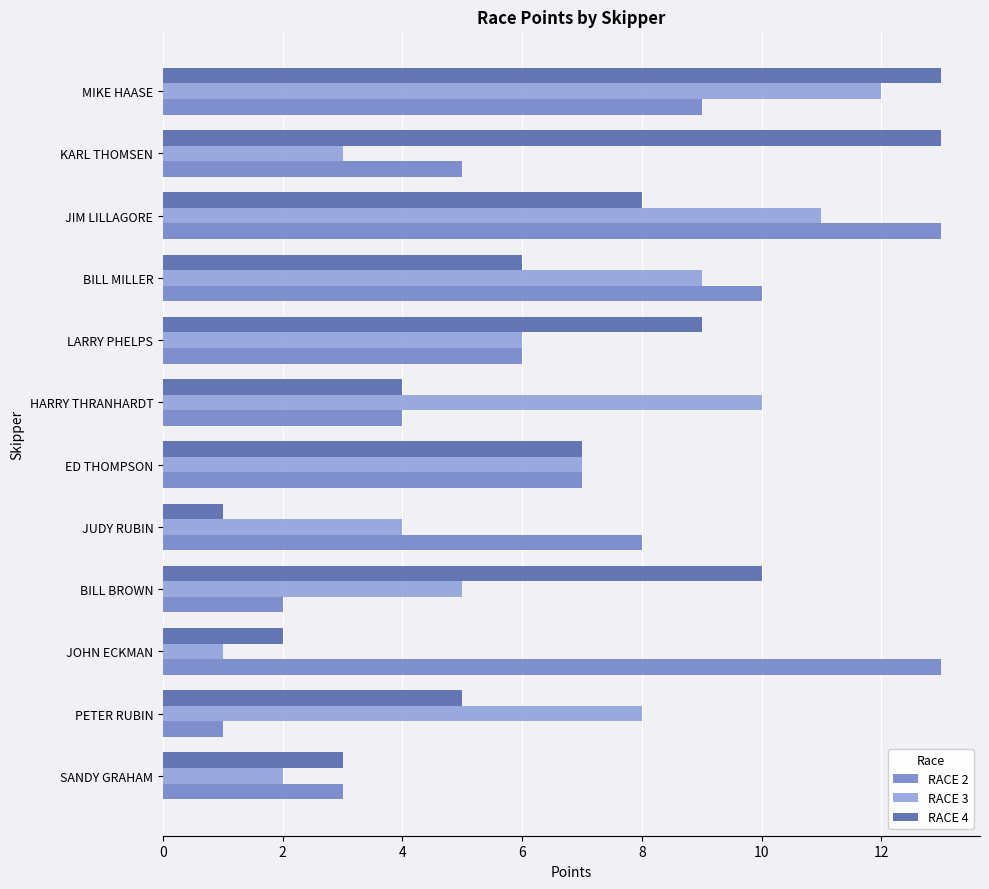

What is the total value across all series at JOHN ECKMAN?

16